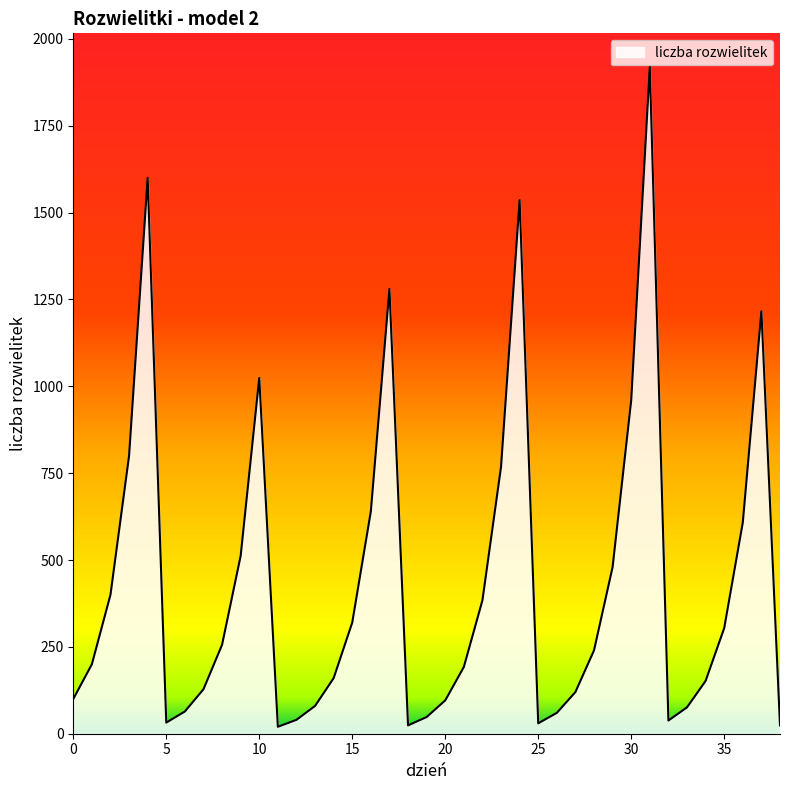

What is the difference between the maximum and minimum values?

1900